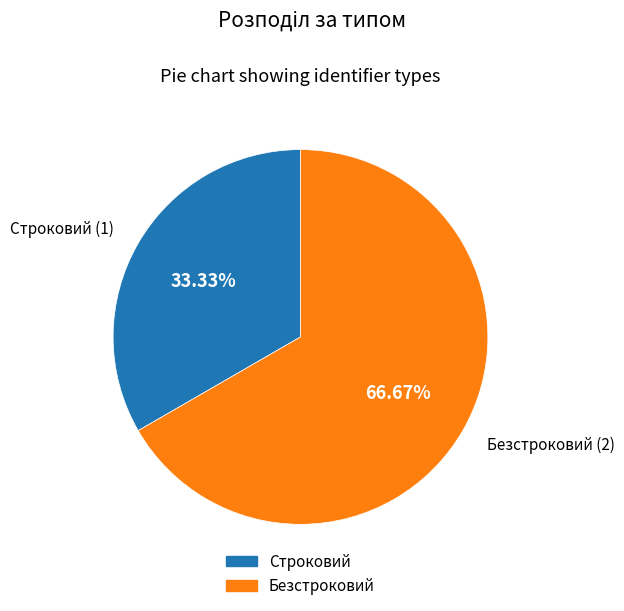

Is it true that Строковий is 33% of the pie?

True